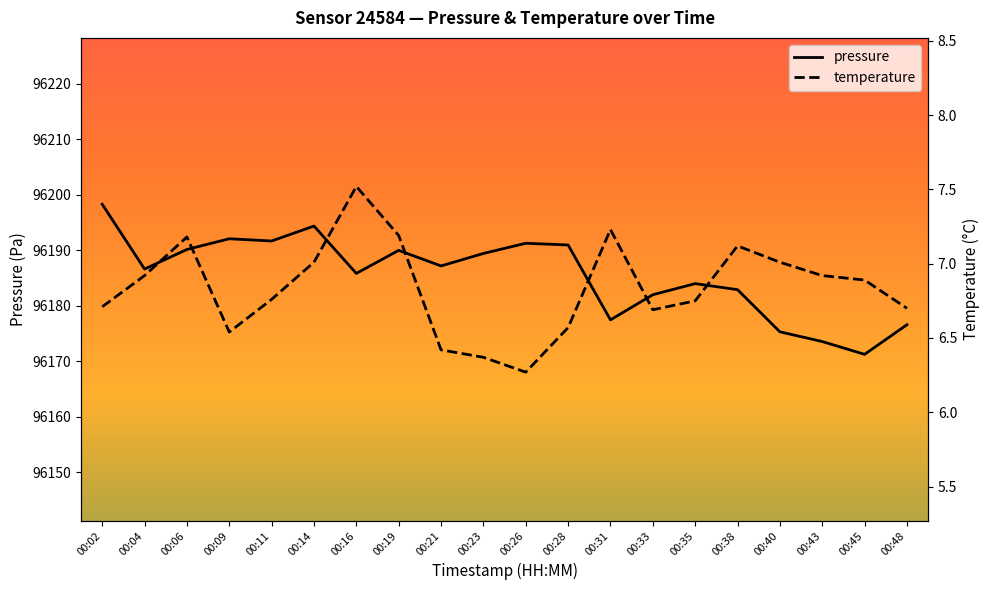

What is the spread (max minus min) of values at 00:26?

96185.0